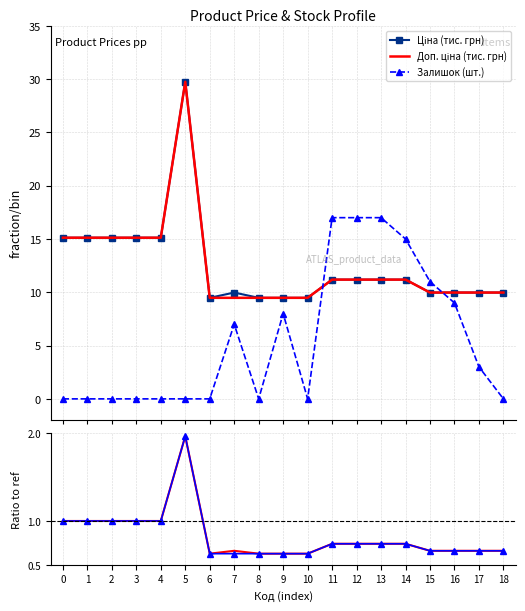

True or false: Ціна (тис. грн) and Доп. / ref cross at least once.

False